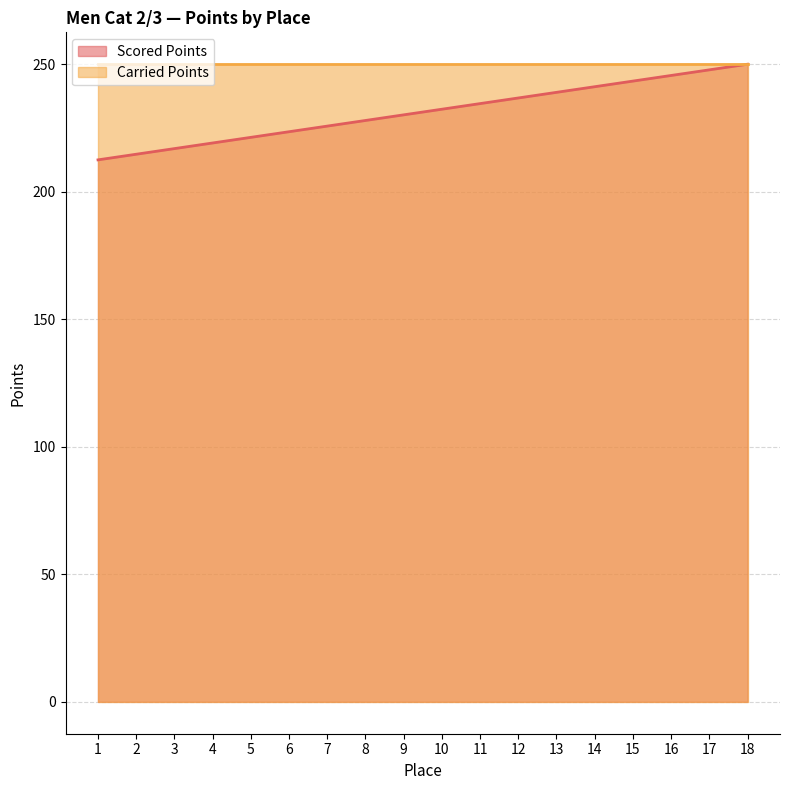

Which category has the lowest value across all series?

1